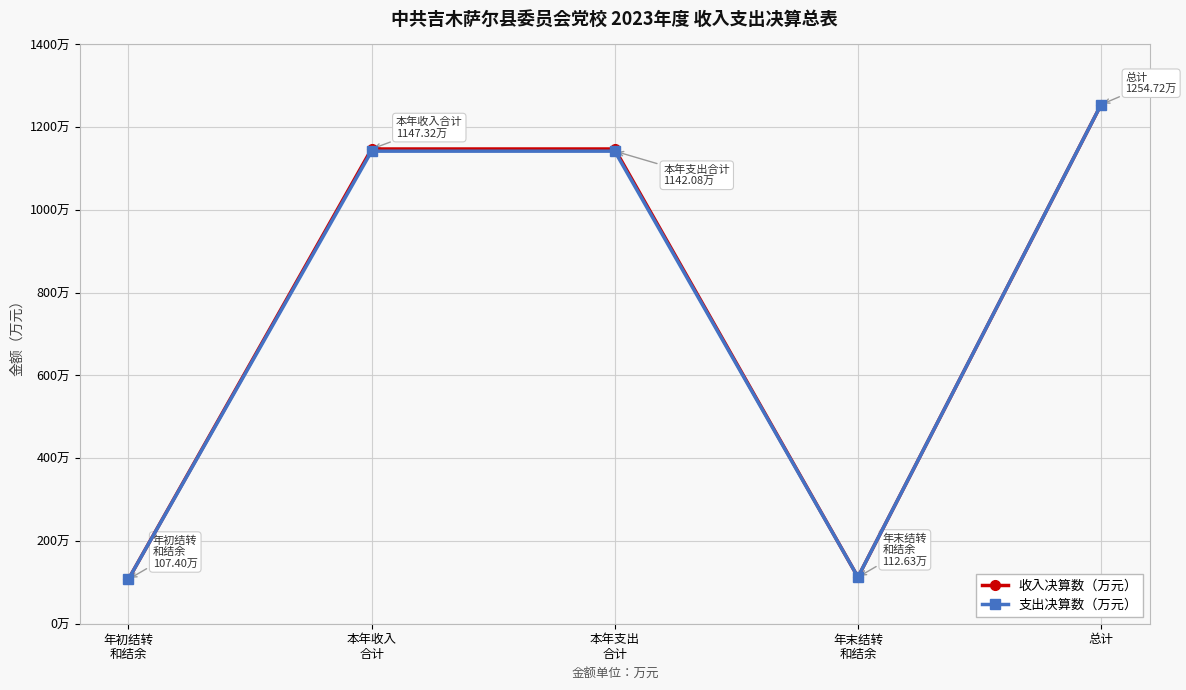

Does the chart have visible grid lines?

Yes